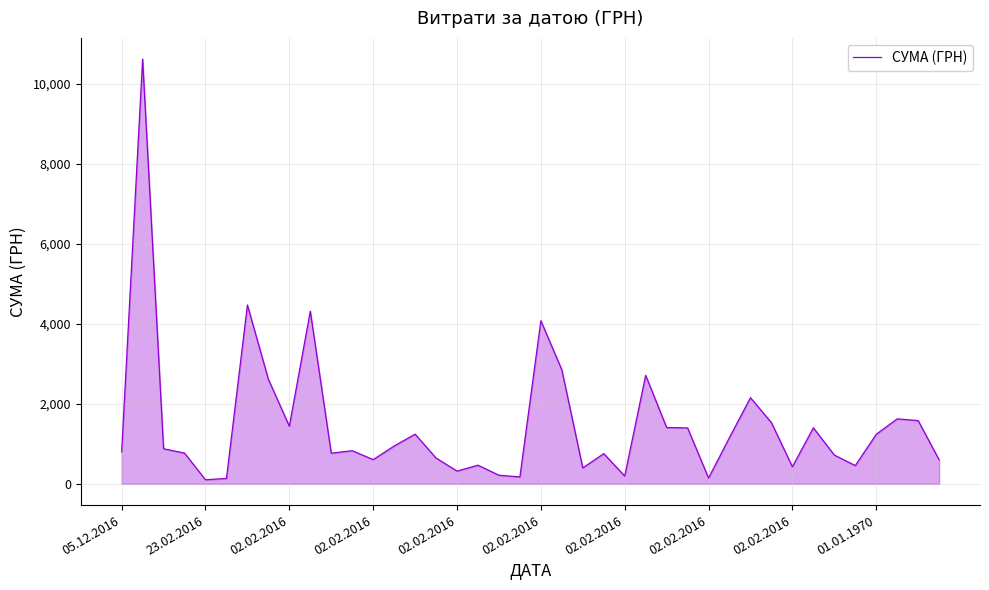

What is the sum of all values?

59169.5